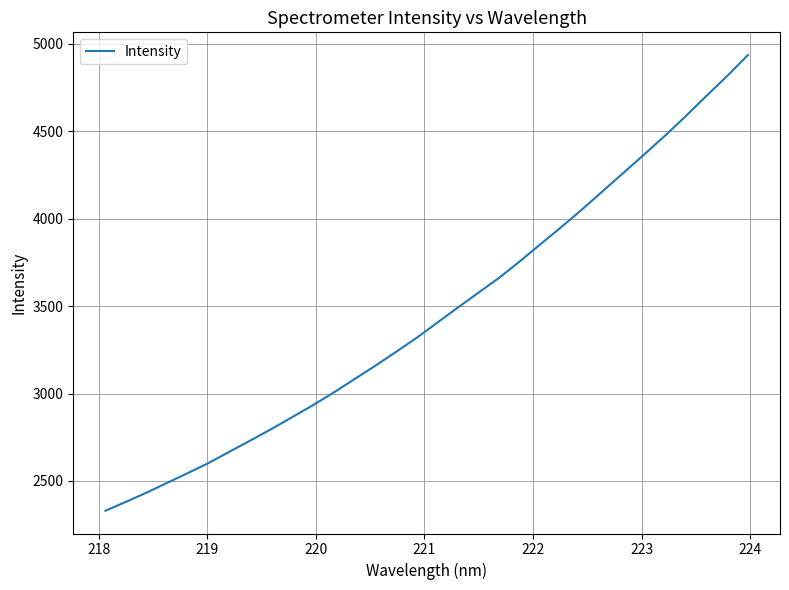

How many lines are shown in the chart?

1